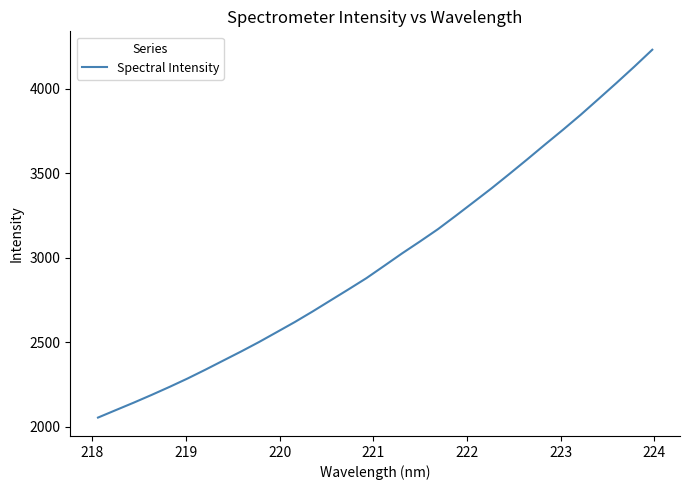

Reading right to left, what are all the values shown in this chart?

4232.1	4132.5	4035.8	3941.5	3847.7	3758.3	3671.4	3583.2	3496.6	3411.6	3330.1	3249.1	3169.7	3097.2	3026.8	2953.0	2879.8	2813.6	2748.4	2683.1	2620.3	2560.9	2501.9	2446.0	2392.1	2338.0	2285.7	2236.4	2189.0	2143.1	2099.0	2054.6